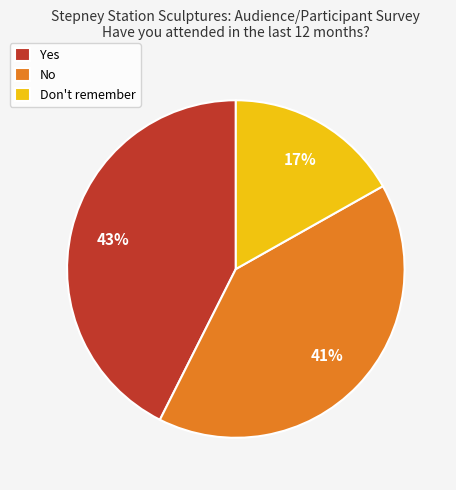

How many slices are in this pie chart?

3